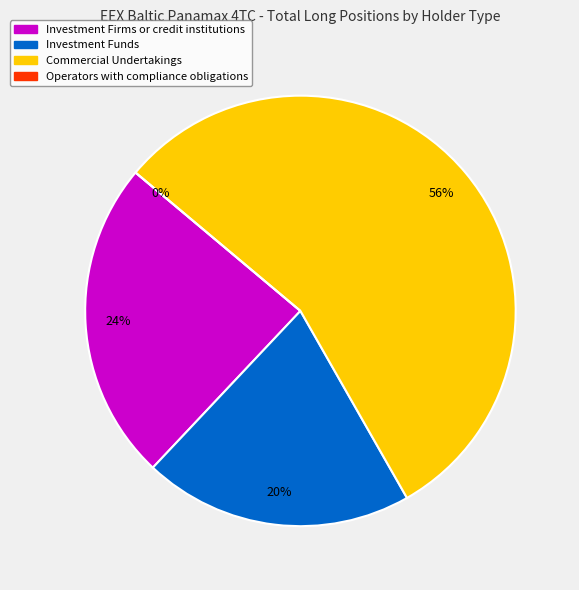

Does any single category account for the majority?

Yes